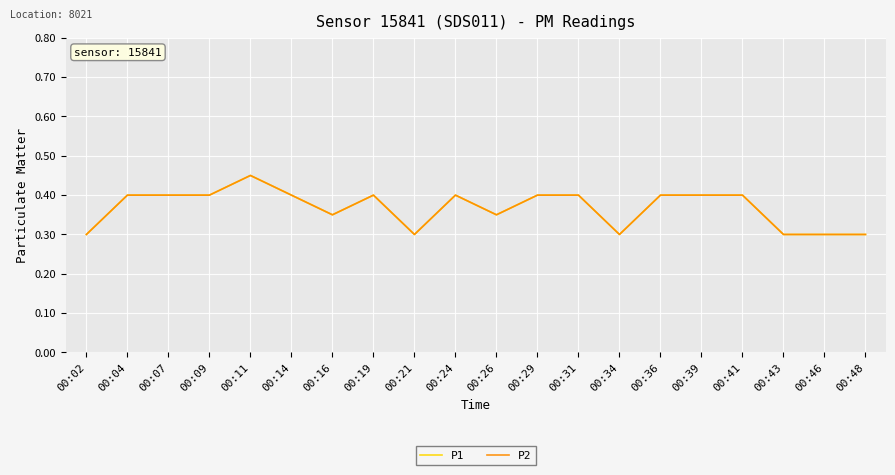

The P2 series shows 0.2 at 00:31. True or false?

False